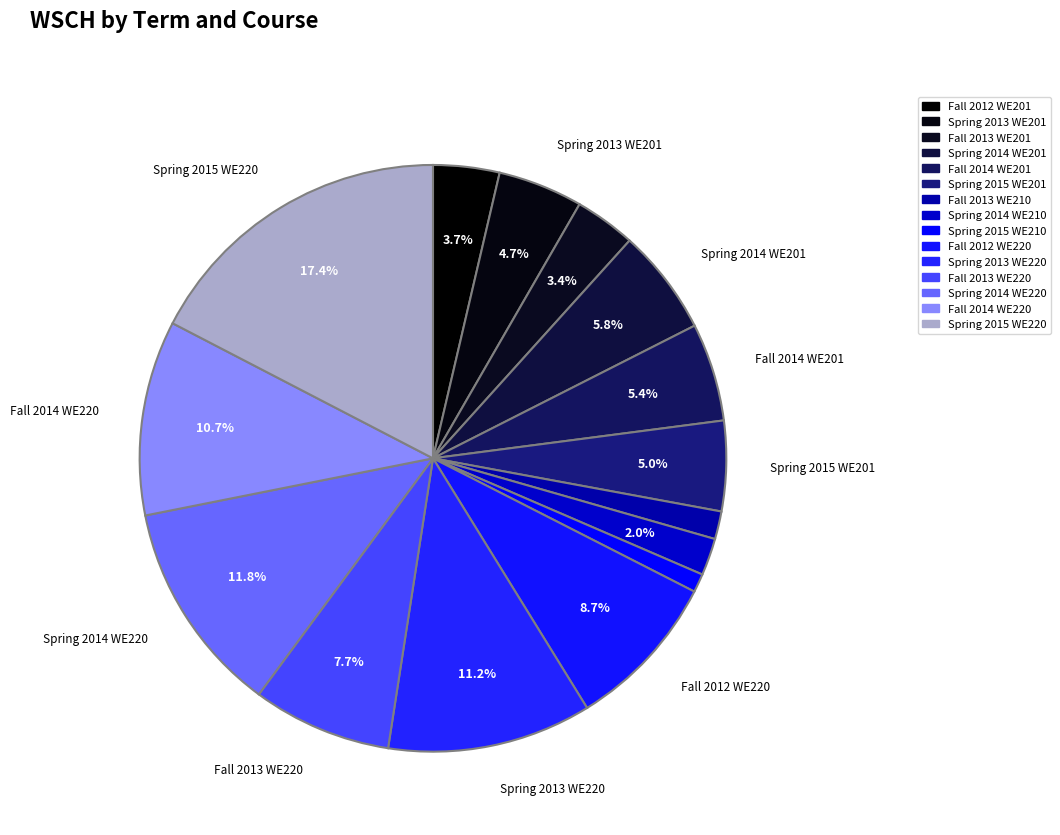

How much of the chart is everything except Spring 2015 WE210?

99.0%